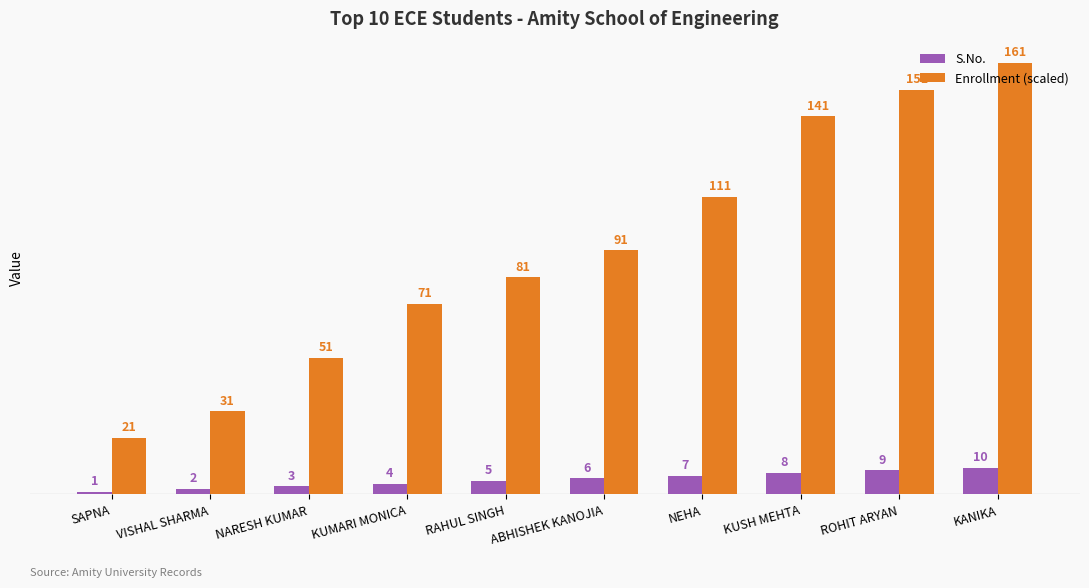

Reading left to right, list all the values displayed in this chart.

S.No.: SAPNA=1	VISHAL SHARMA=2	NARESH KUMAR=3	KUMARI MONICA=4	RAHUL SINGH=5	ABHISHEK KANOJIA=6	NEHA=7	KUSH MEHTA=8	ROHIT ARYAN=9	KANIKA=10
Enrollment (scaled): SAPNA=21	VISHAL SHARMA=31	NARESH KUMAR=51	KUMARI MONICA=71	RAHUL SINGH=81	ABHISHEK KANOJIA=91	NEHA=111	KUSH MEHTA=141	ROHIT ARYAN=151	KANIKA=161